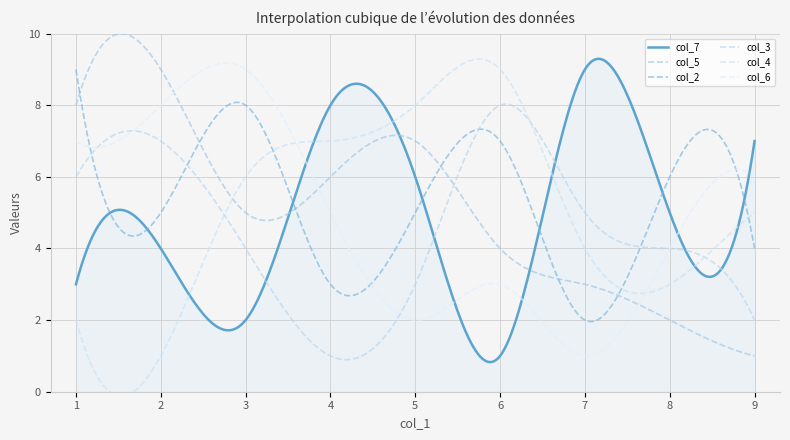

The value of col_5 at 2 is 9. True or false?

True